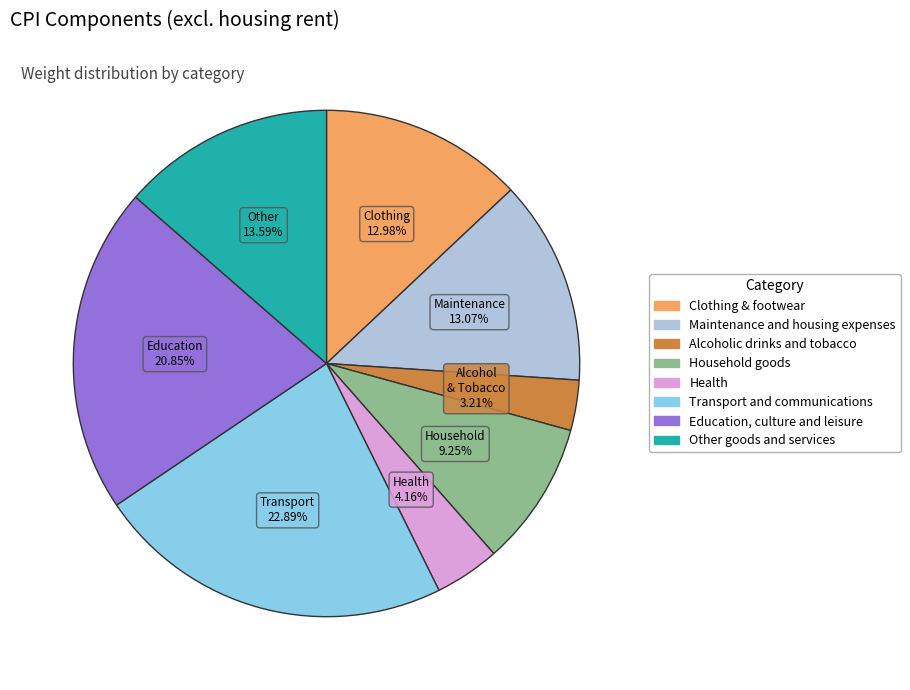

True or false: Household goods accounts for 18% of the total.

False